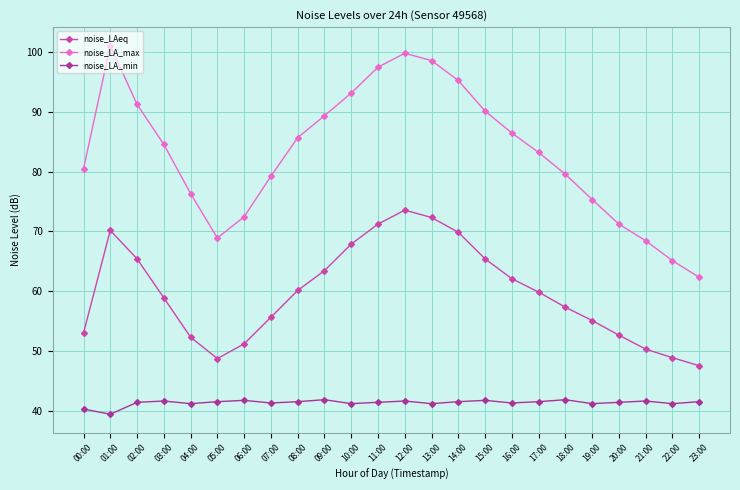

What is the sum of the noise_LA_min values at 08:00 and 20:00?

83.0